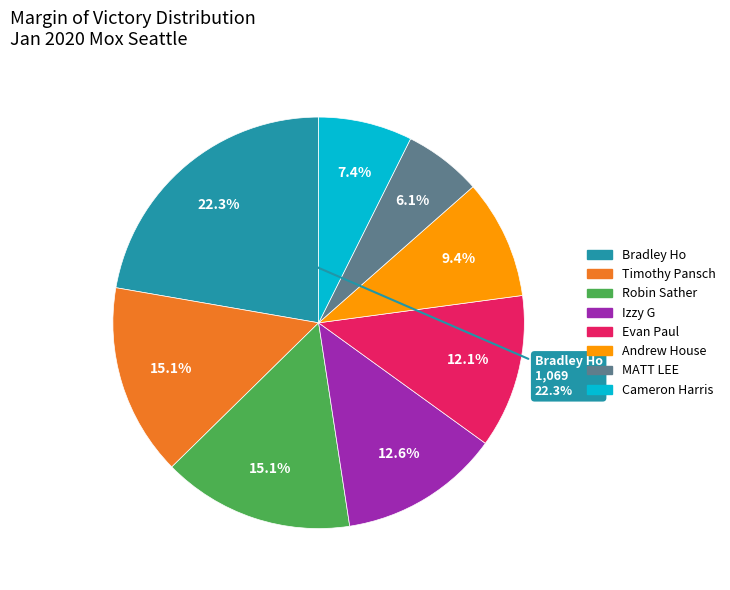

What is the total percentage of Evan Paul and Bradley Ho?

34.4%